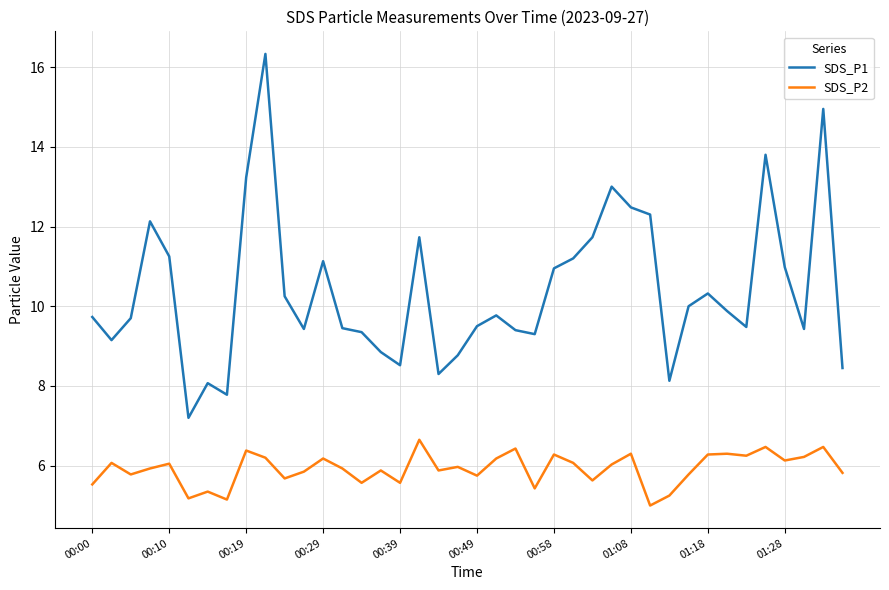

What is the greatest value displayed?

16.3